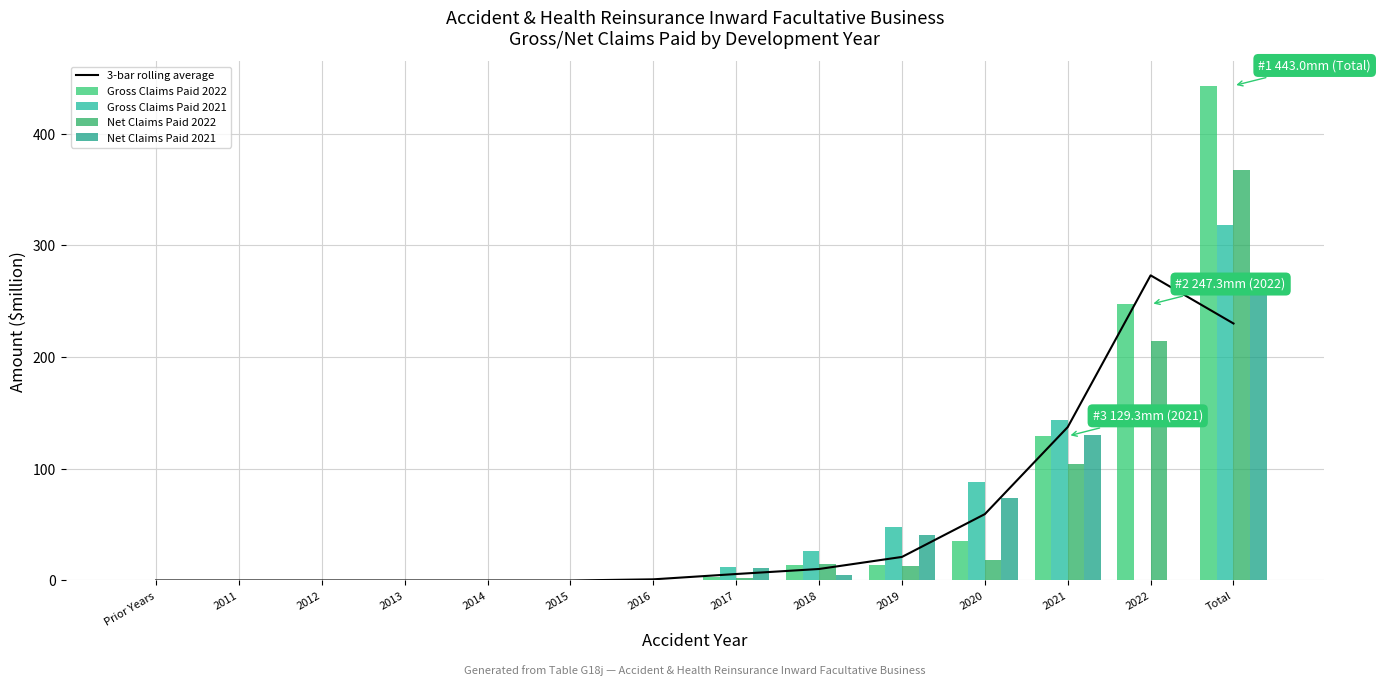

Is the value of Net Claims Paid 2021 at 2016 greater than the value of Gross Claims Paid 2021 at 2013?

Yes